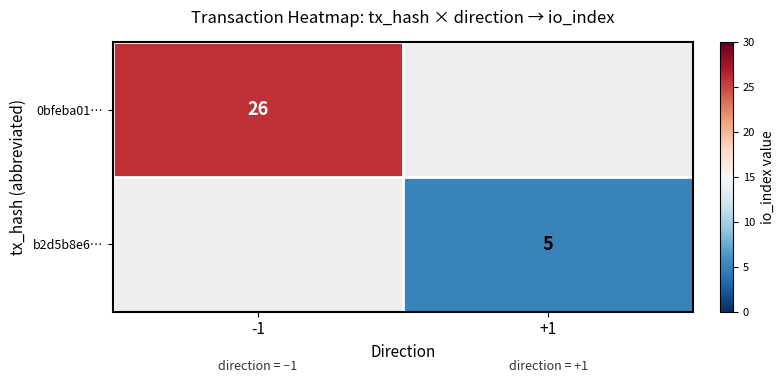

How many distinct data groups are displayed?

2